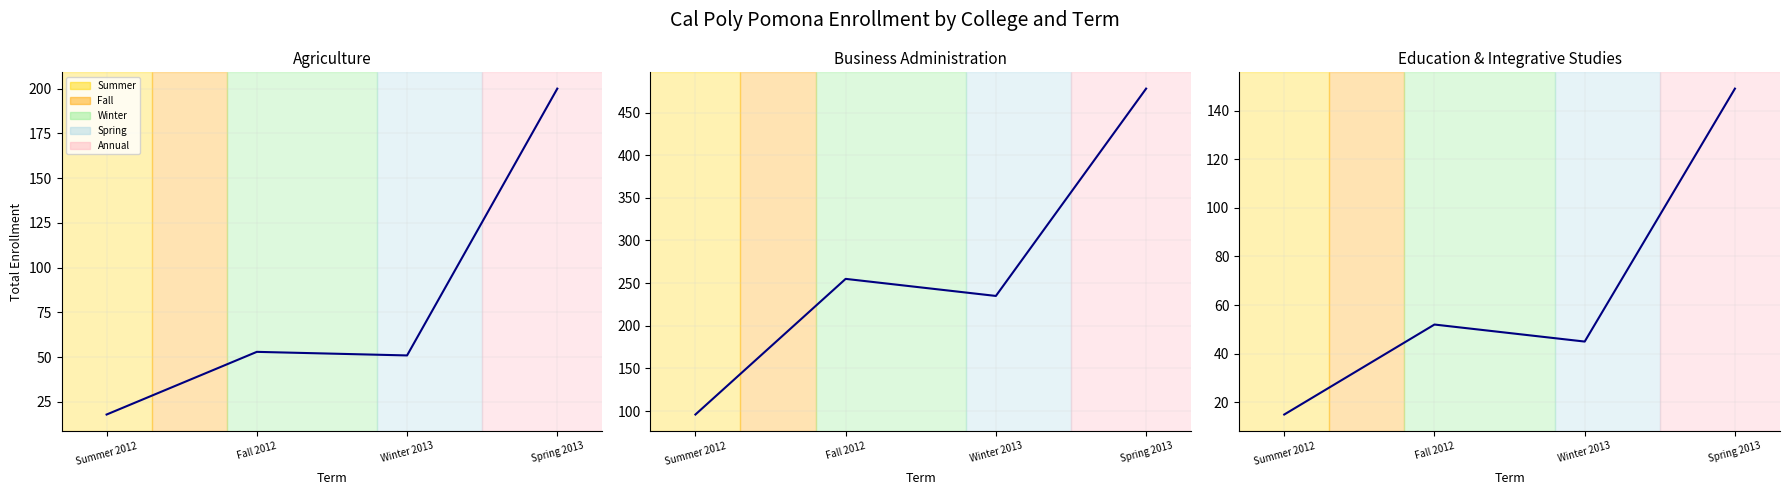

Reading right to left, list all the values displayed in this chart.

Agriculture: 200	51	53	18
Business Administration: 478	235	255	96
Education & Integrative Studies: 149	45	52	15